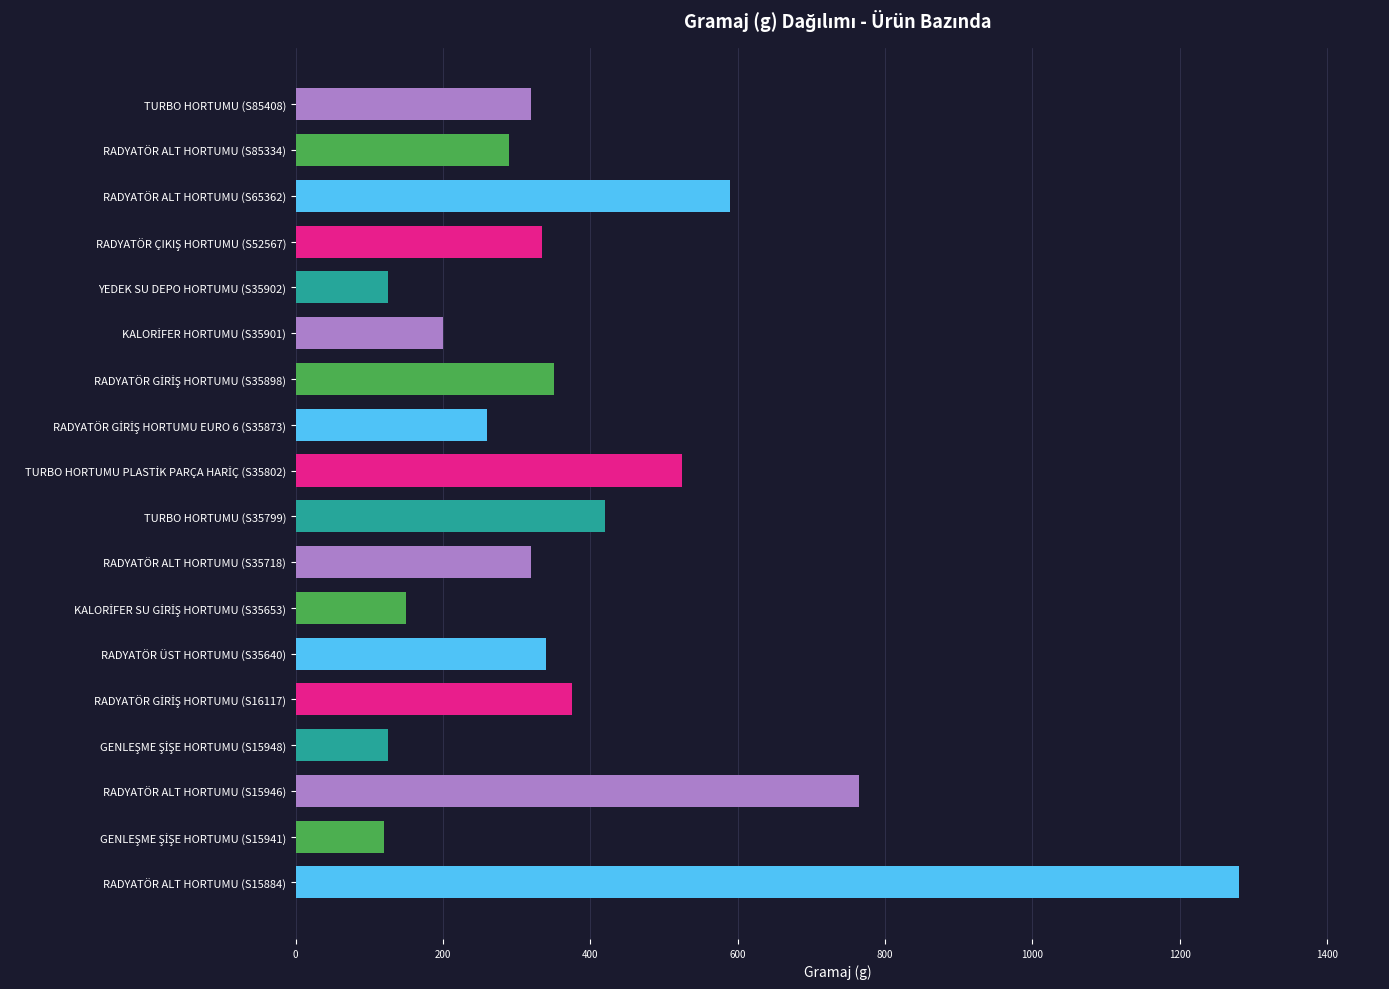

How many bars are there in total?

18